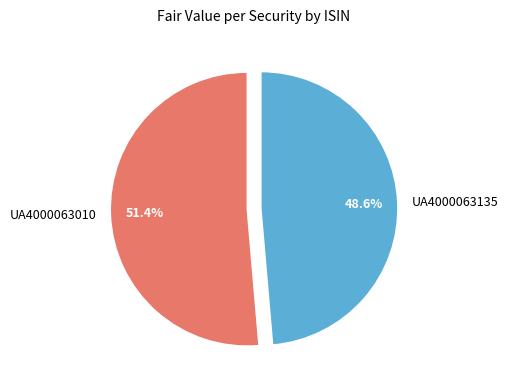

To the nearest percent, what is the difference between the largest and smallest slice percentages?

3%